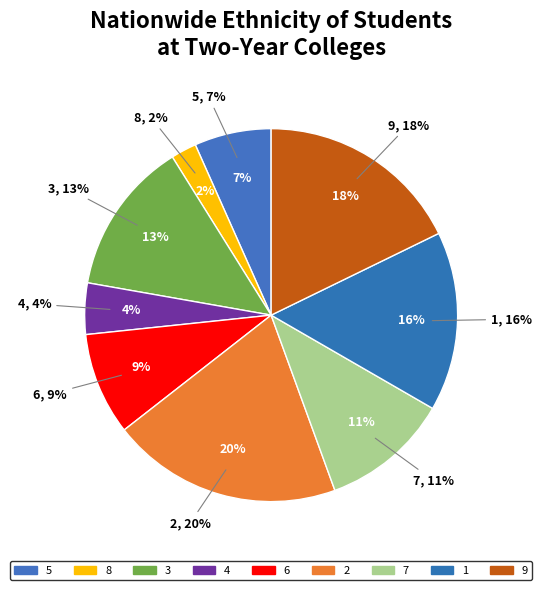

How many slices are in this pie chart?

9